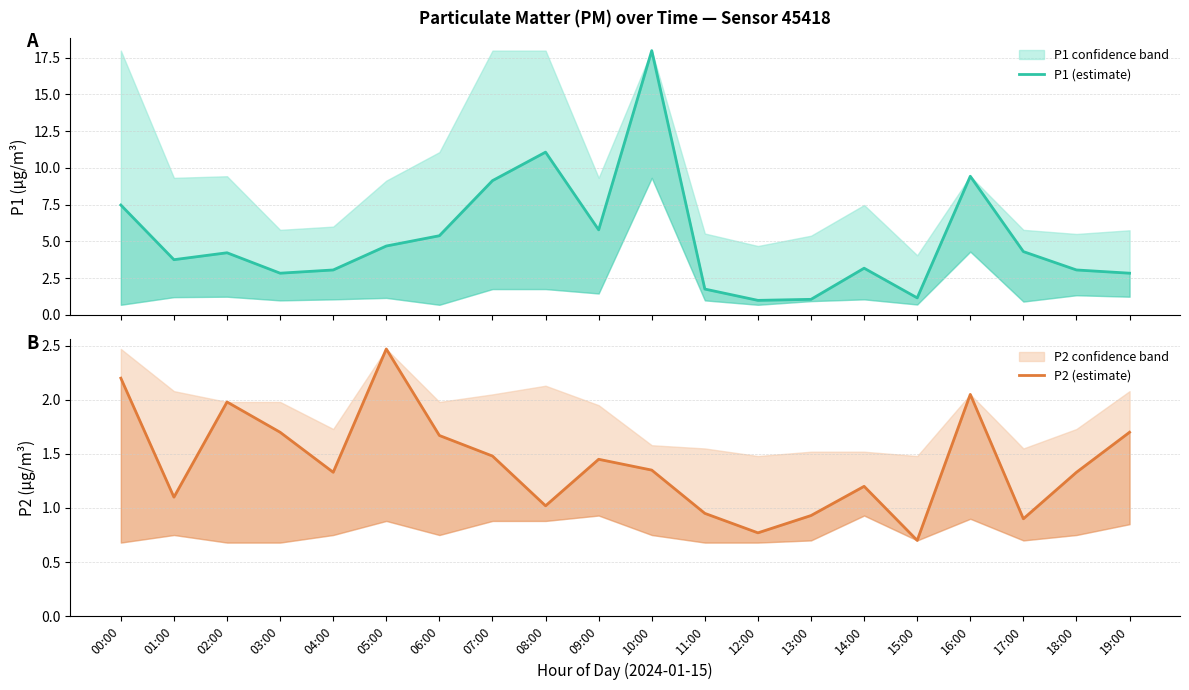

At which label does P2 (estimate) reach its minimum?

15:00